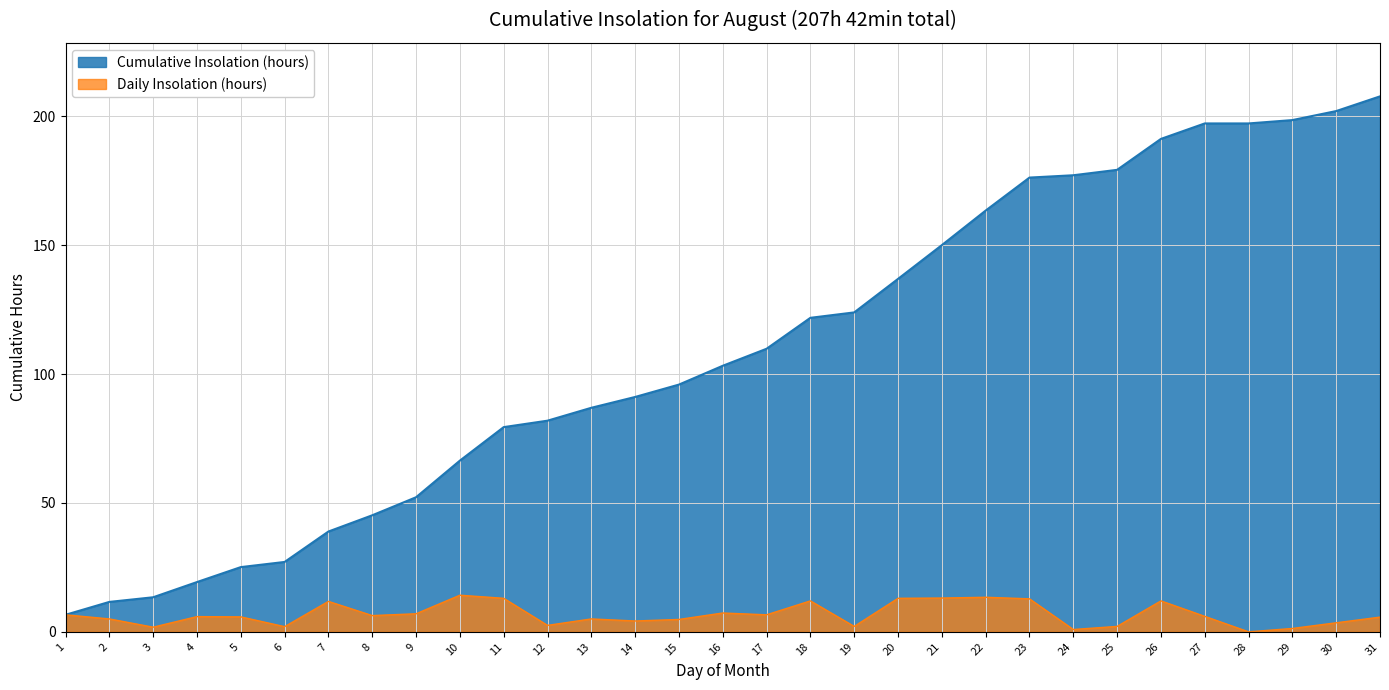

List the labels in order of value, largest first.

10, 22, 21, 11, 20, 23, 18, 26, 7, 16, 9, 1, 17, 8, 27, 4, 5, 31, 2, 13, 15, 14, 30, 12, 19, 25, 6, 3, 29, 24, 28